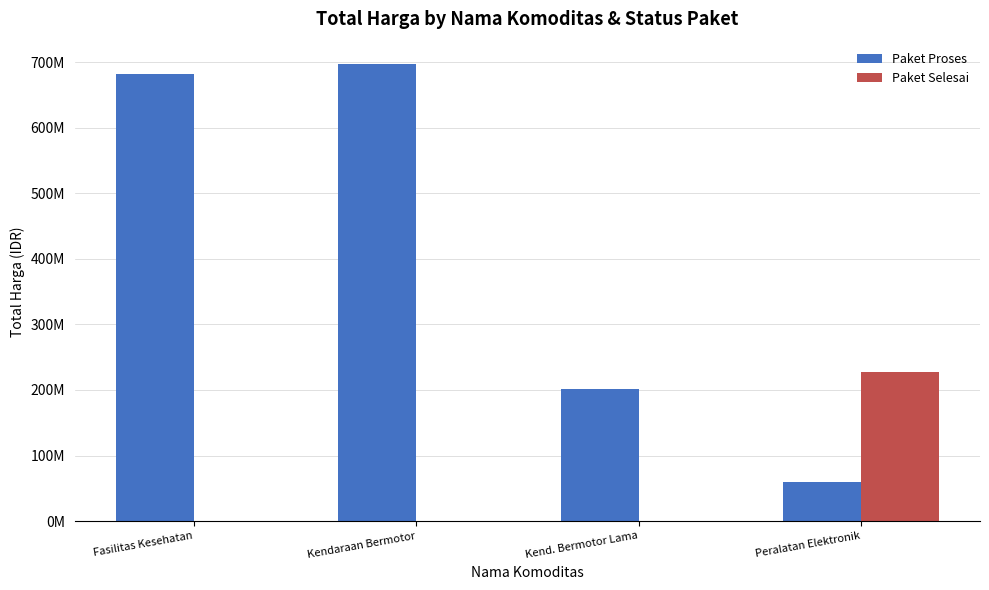

What is the label of the 3rd bar from the right?

Kendaraan Bermotor